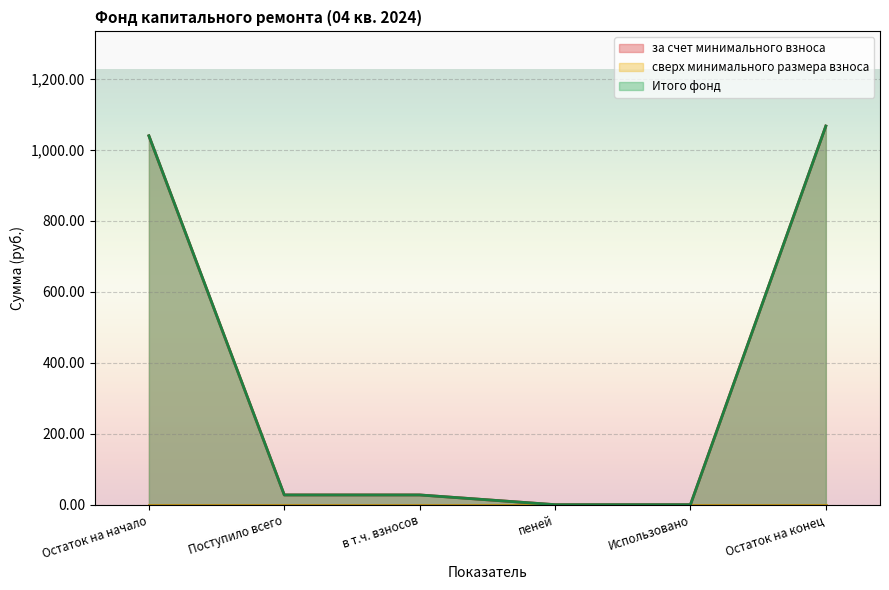

Does the chart display data point markers on the line(s)?

No